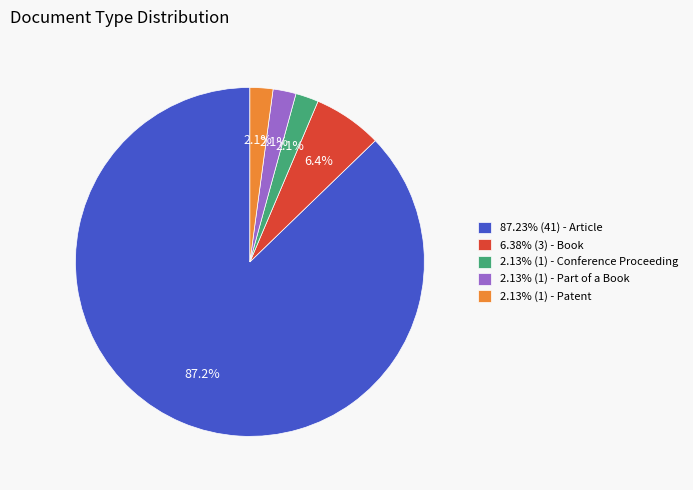

What is the total percentage of 2.13% (1) - Part of a Book and 6.38% (3) - Book?

8.5%